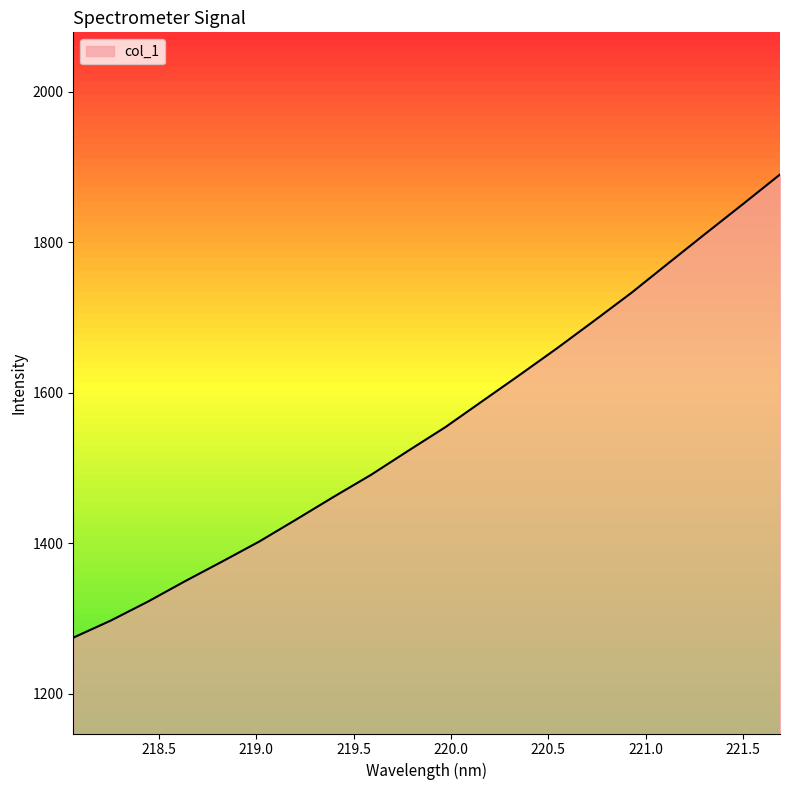

What is the sum of the values at 220.3533 and 220.1623?

3212.7